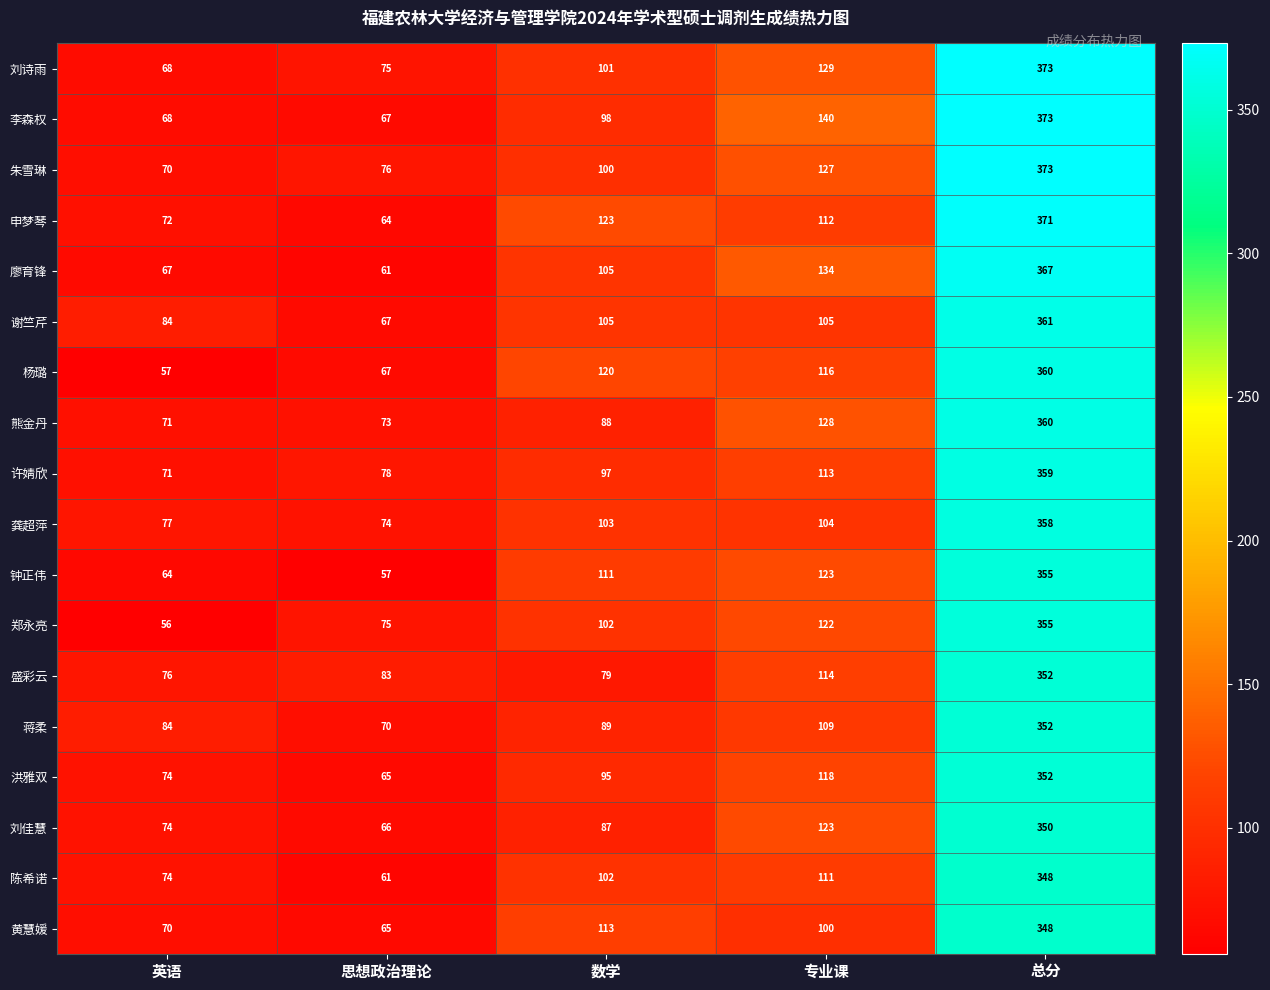

True or false: 申梦琴 has a value of 371 at 总分.

True